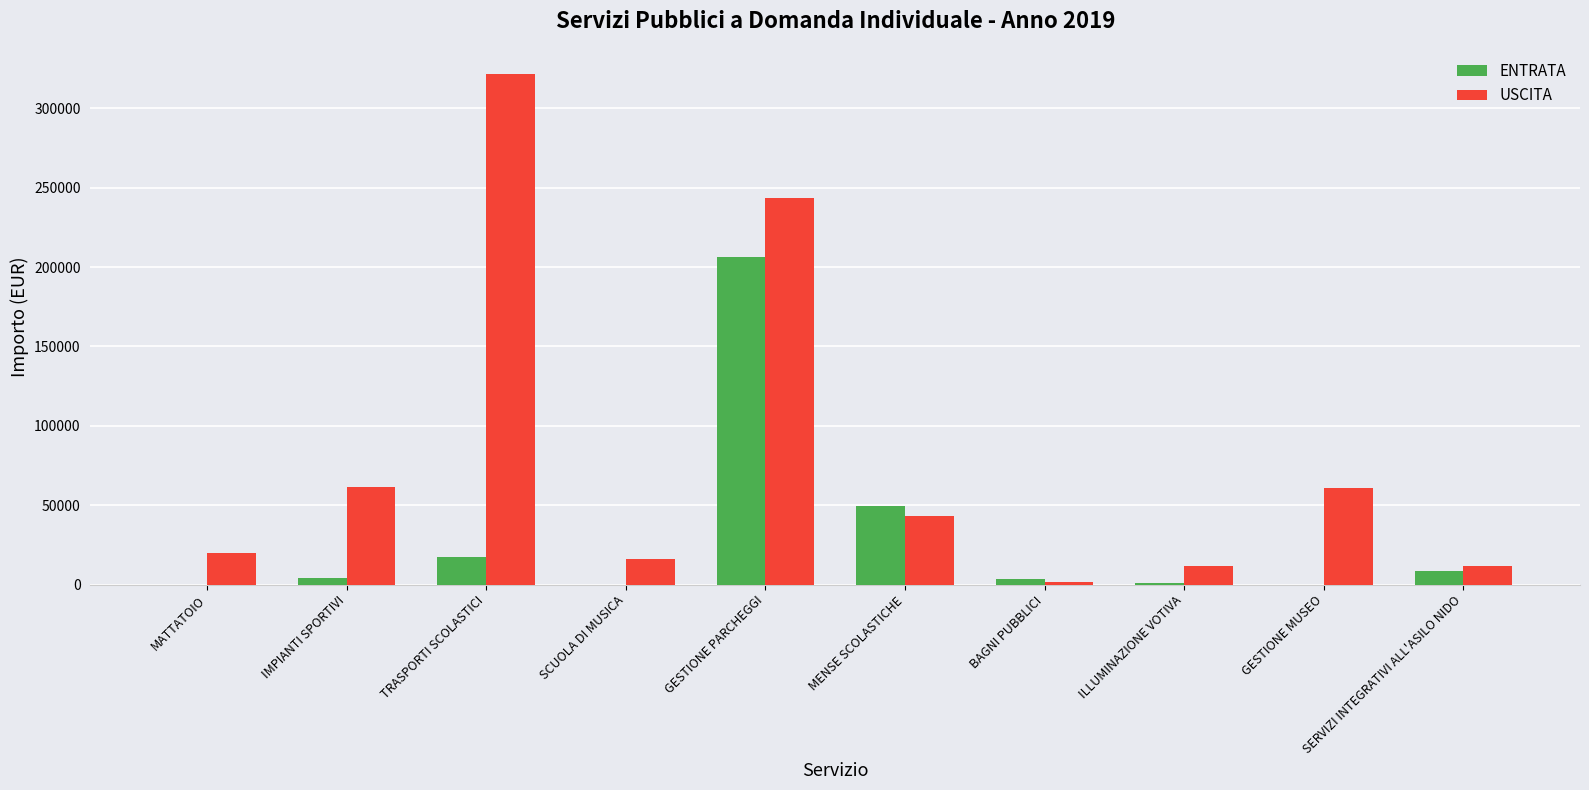

Which label corresponds to the largest value in the chart?

TRASPORTI SCOLASTICI